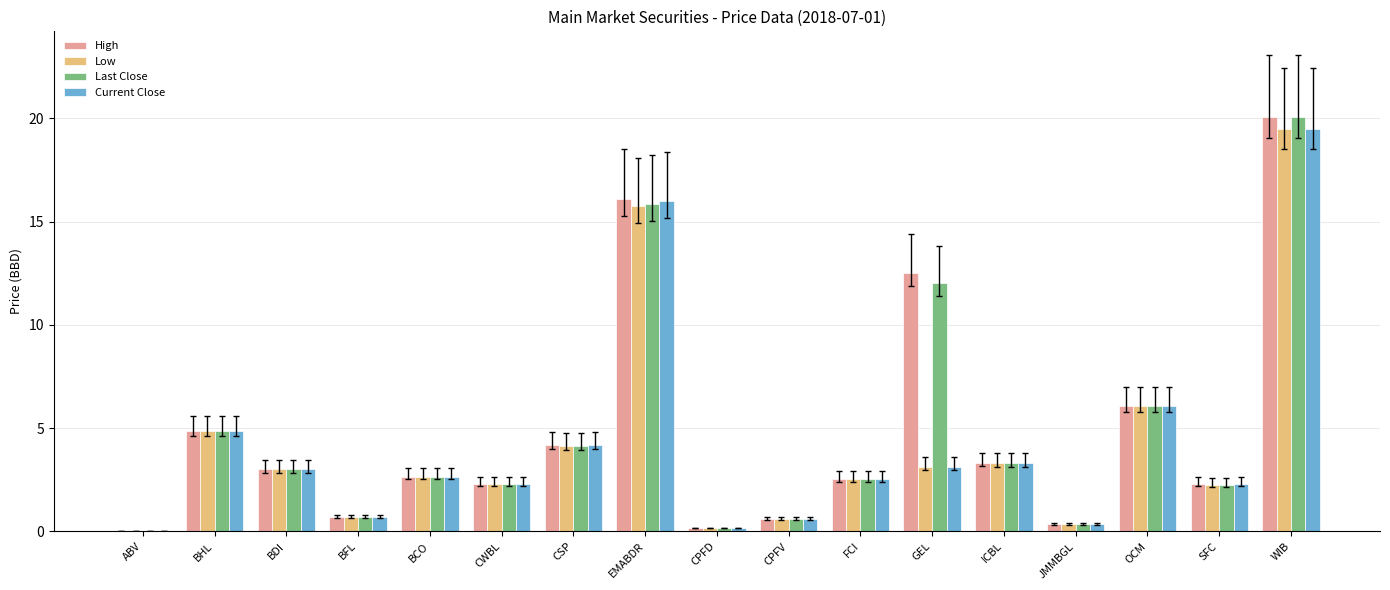

Between GEL and SFC, which series saw the biggest shift?

High